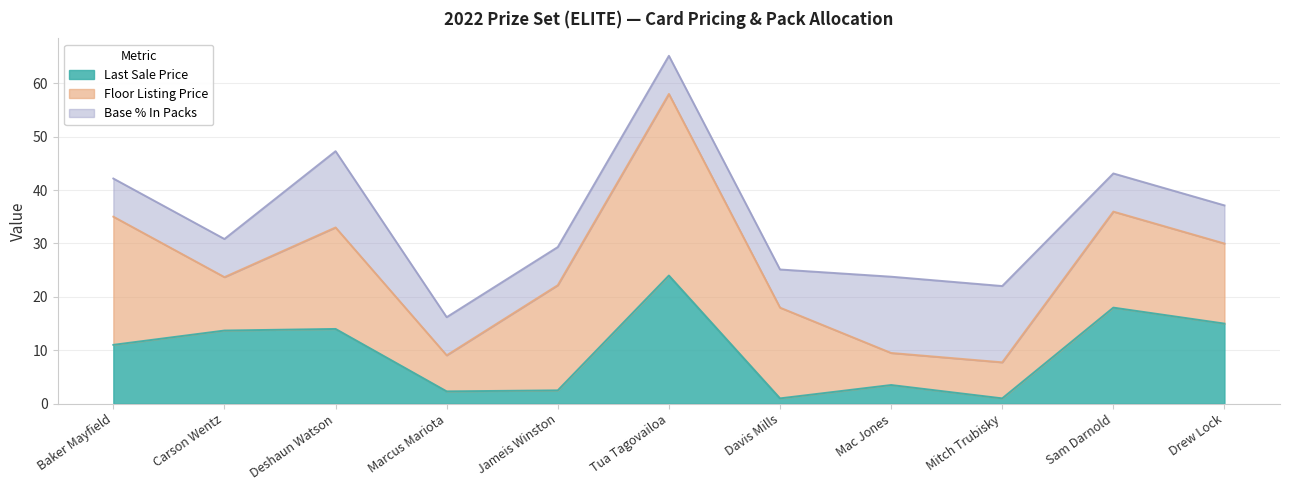

True or false: Floor Listing Price has more than 1 points higher than both neighbors.

True